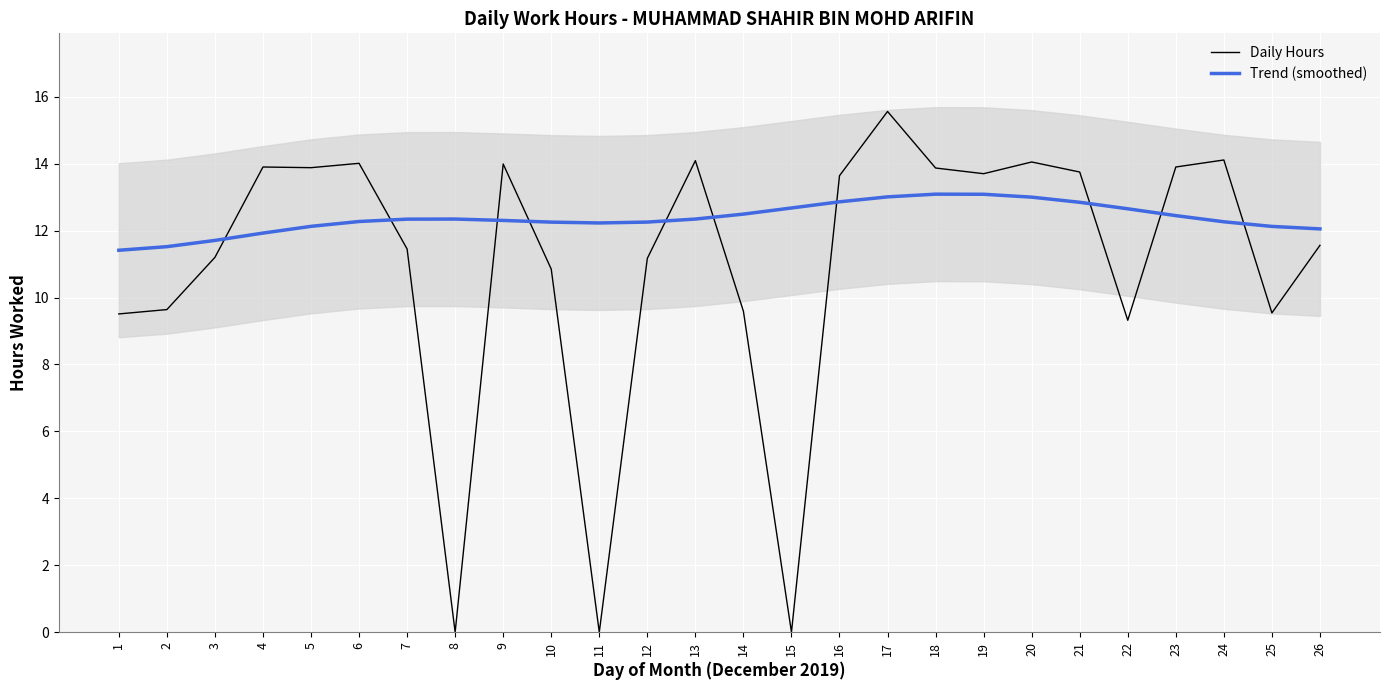

What is the total value across all series at 15?

12.7